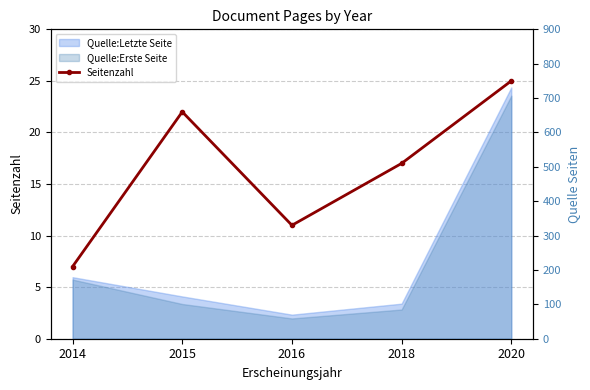

Which label corresponds to the largest value in the chart?

2020